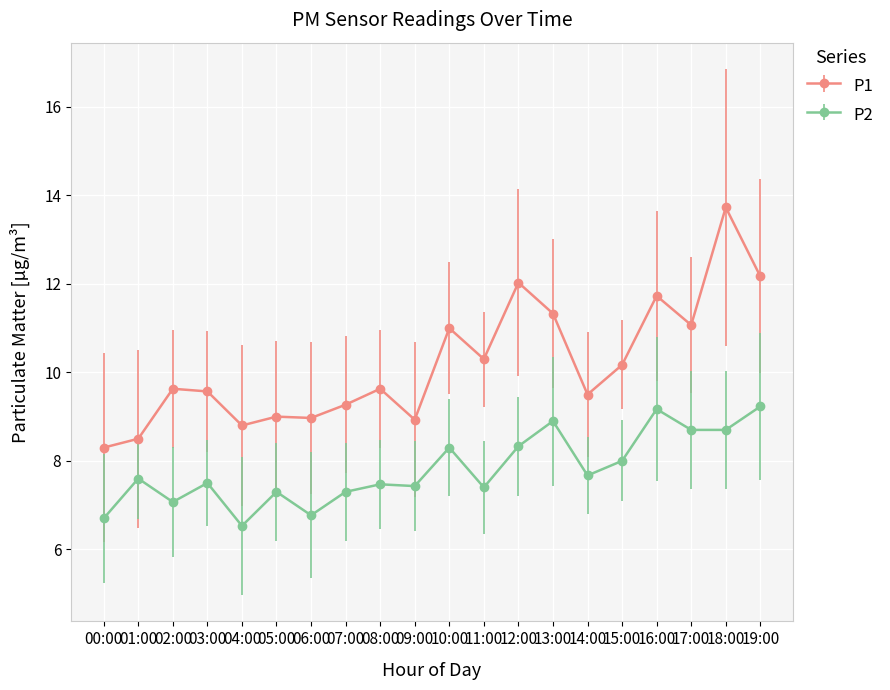

True or false: P1 and P2 cross at least once.

False